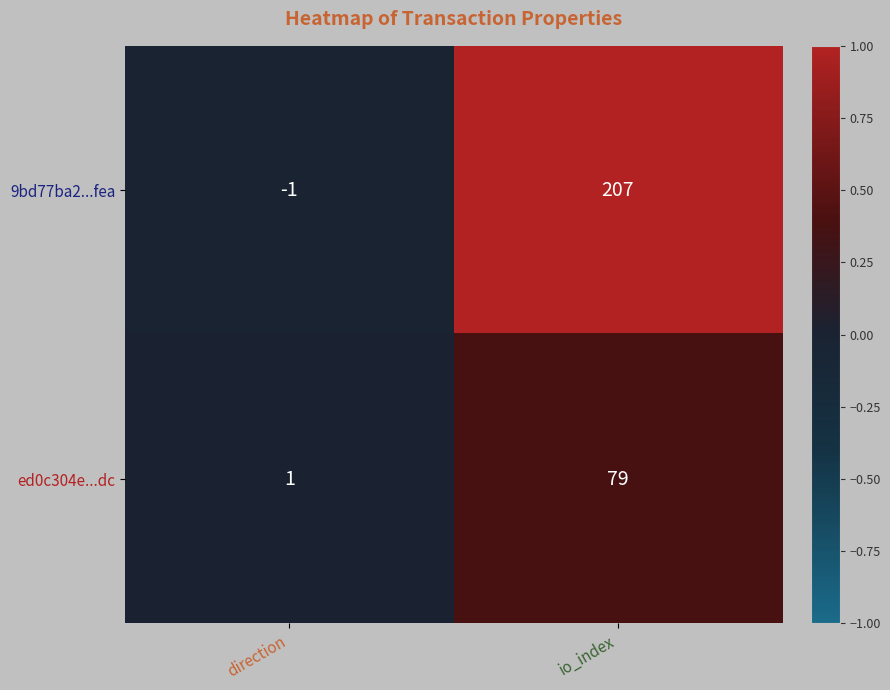

Rank the series by their average value, from highest to lowest.

9bd77ba2...fea, ed0c304e...dc